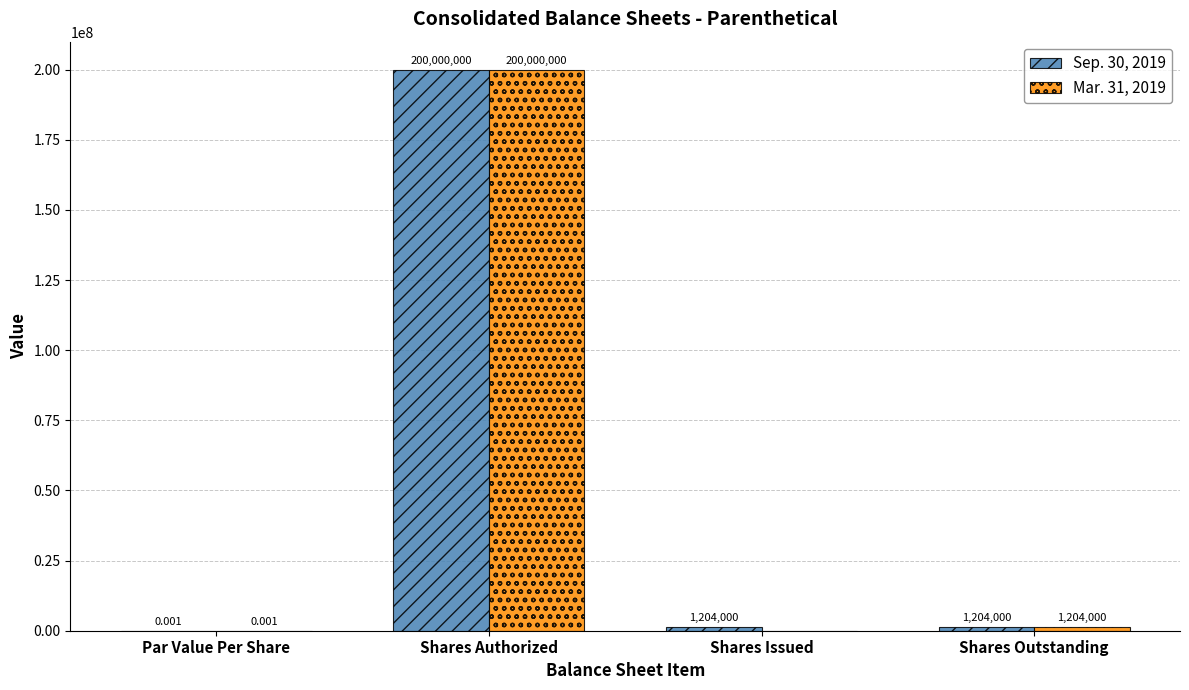

Which category has the highest value in the Sep. 30, 2019 series?

Shares Authorized